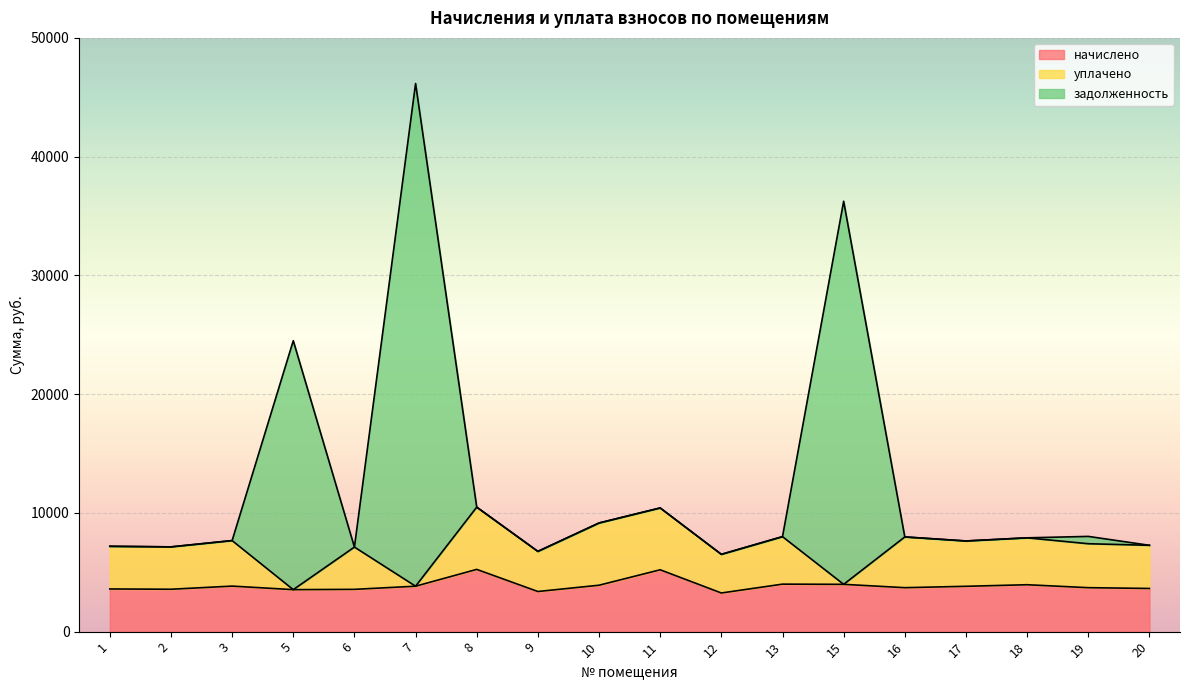

What is the spread (max minus min) of values at 19?

4318.0